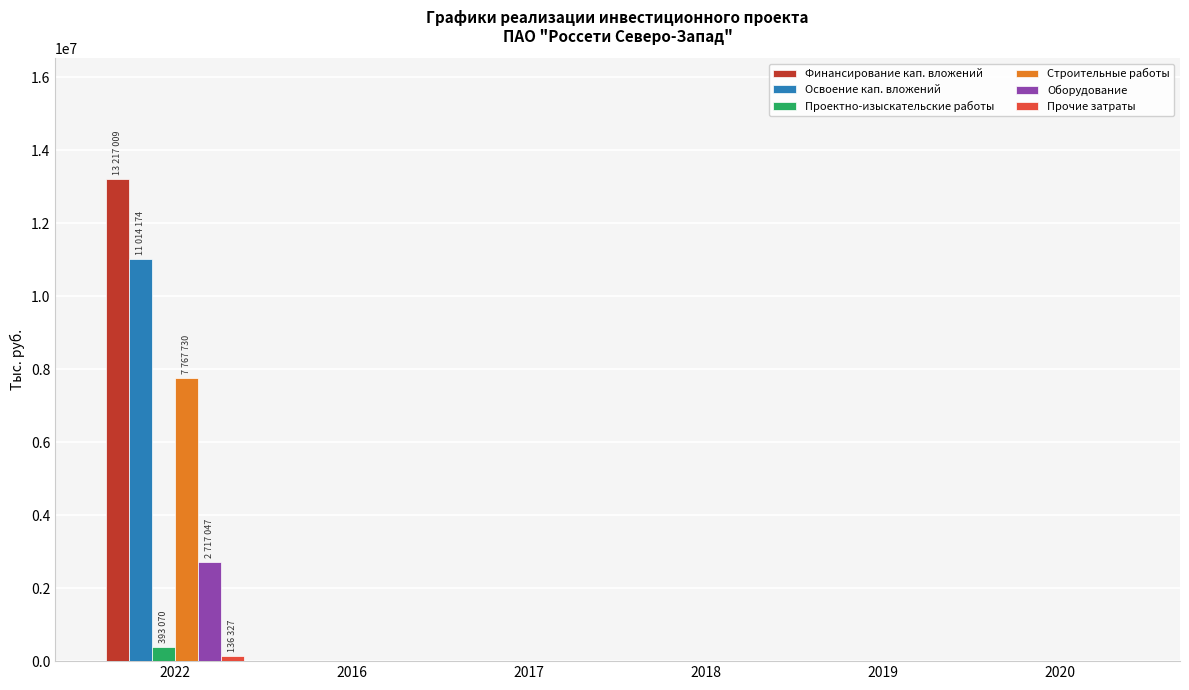

True or false: Оборудование has a value of 3582916 at 2022.

False